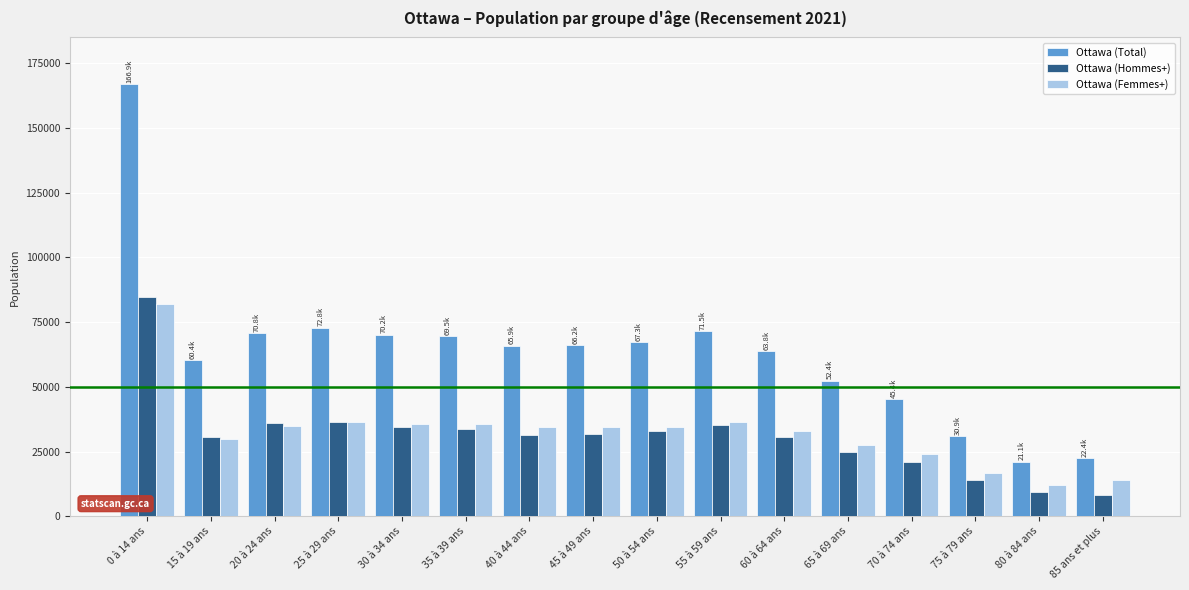

What is the average value of the Ottawa (Femmes+) series?

32588